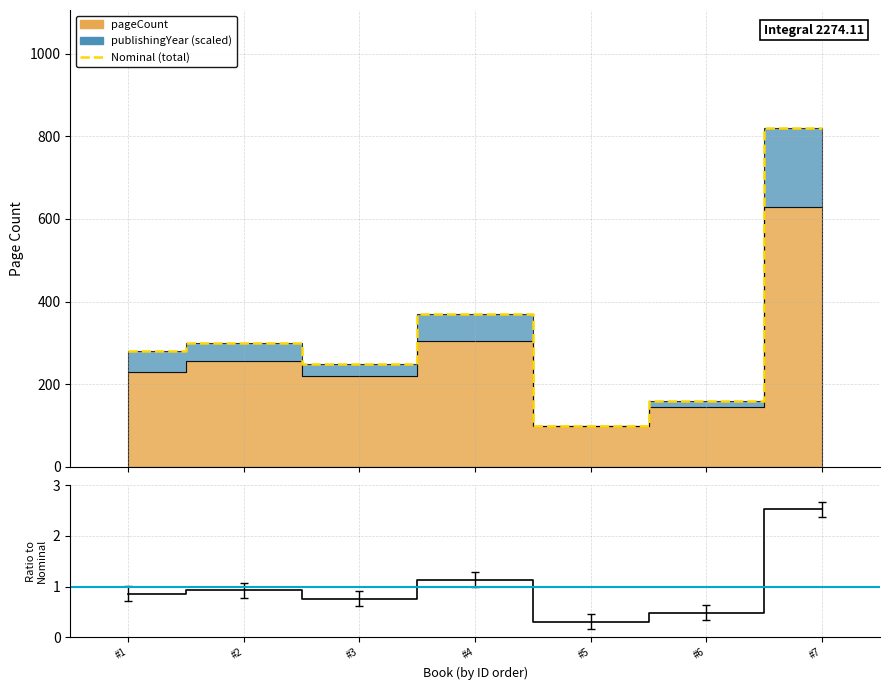

What is the total value across all series at #7?

821.5